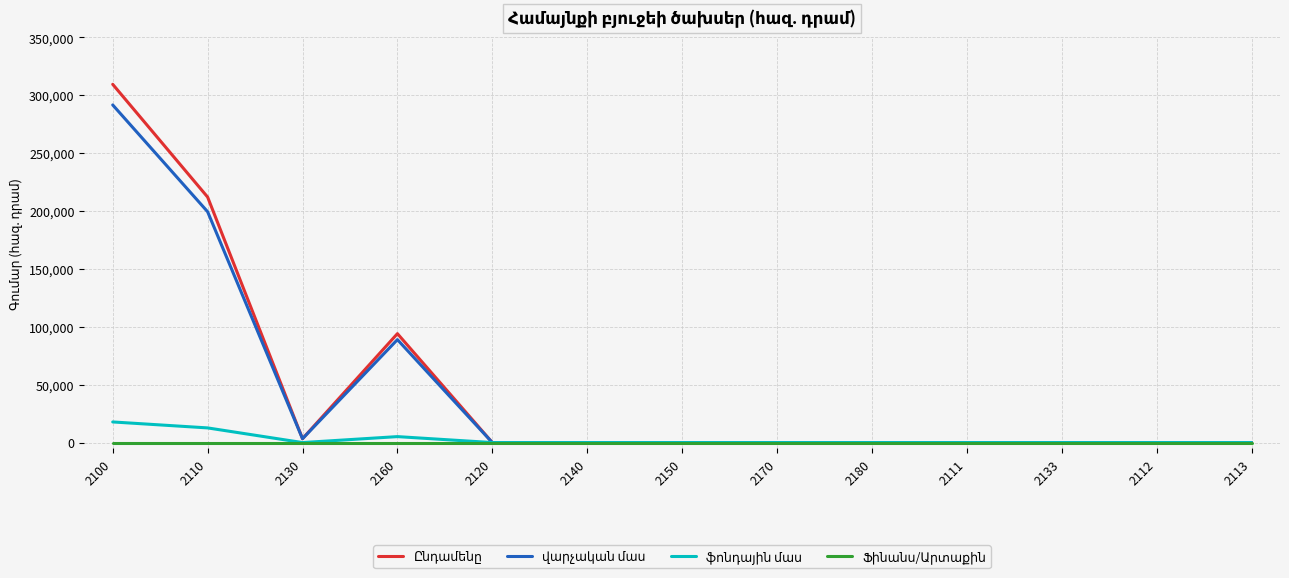

What position from the left is 2130?

3